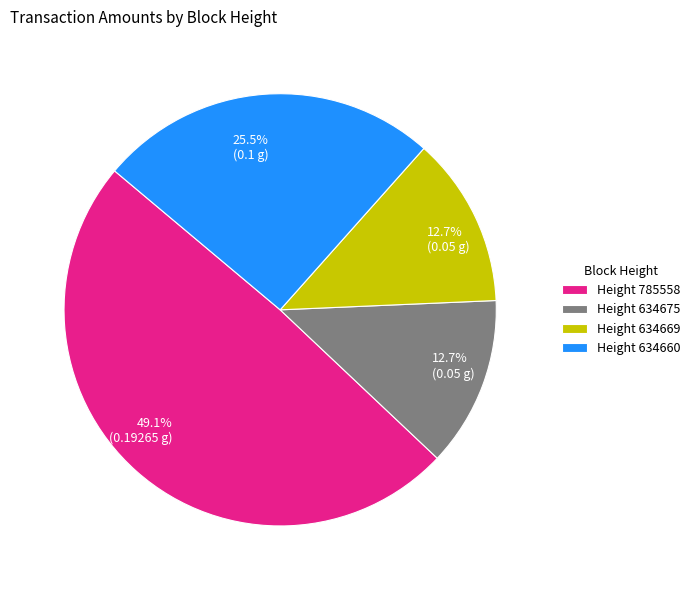

Is the sum of Height 634660 and Height 634669 greater than half?

No